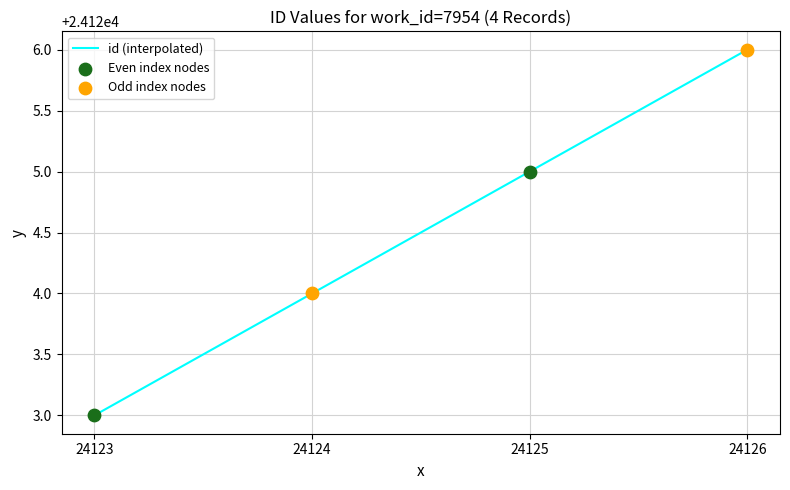

Approximately how many times larger is the value at 24126 compared to 24124?

1.0